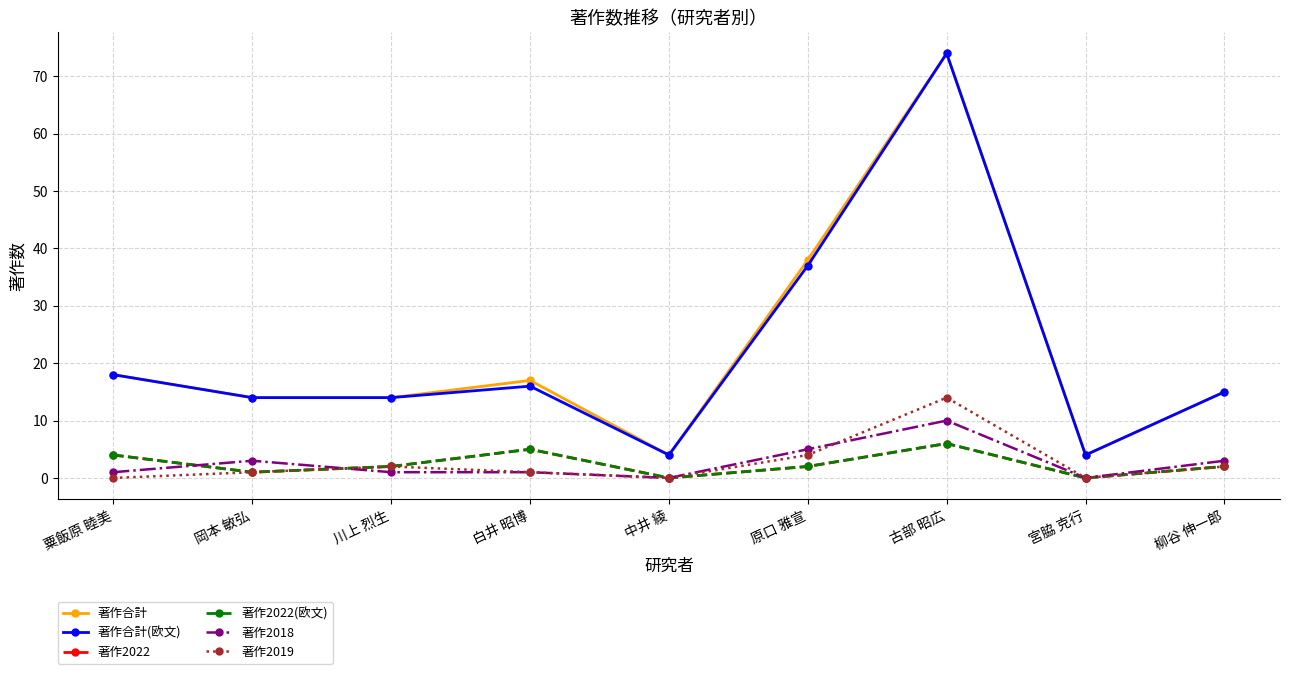

At which category does 著作合計(欧文) reach its first local peak?

白井 昭博